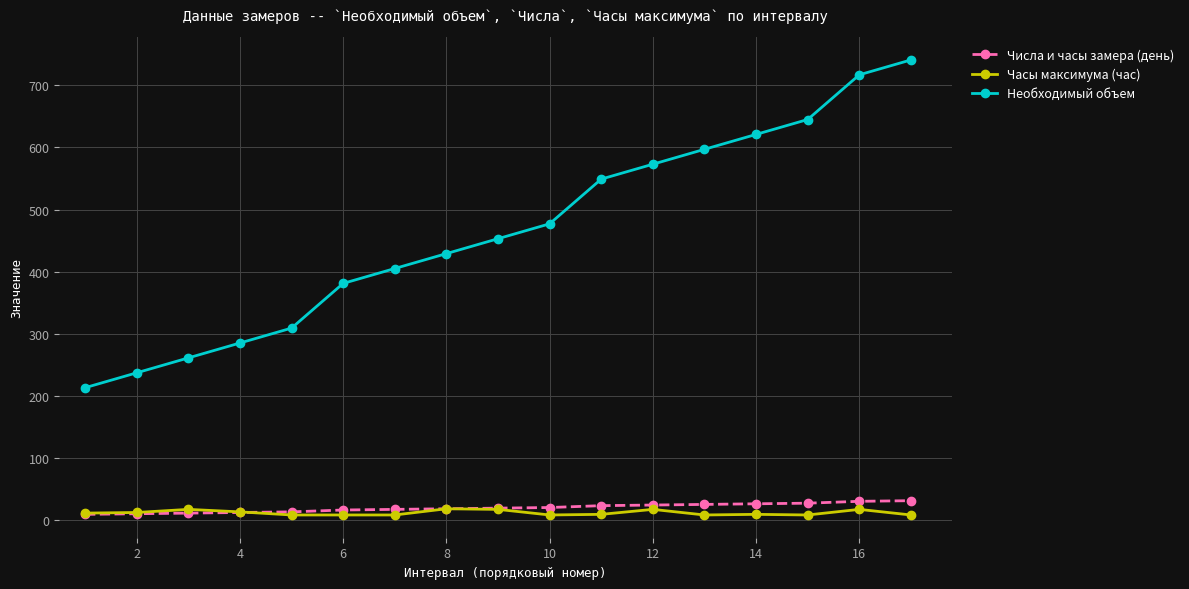

What is the difference between the maximum and minimum values in the Числа и часы замера (день) series?

22